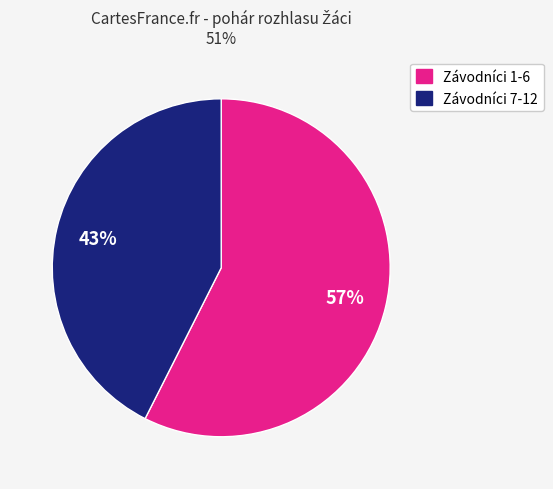

Does Závodníci 1-6 represent more than half of the total?

Yes